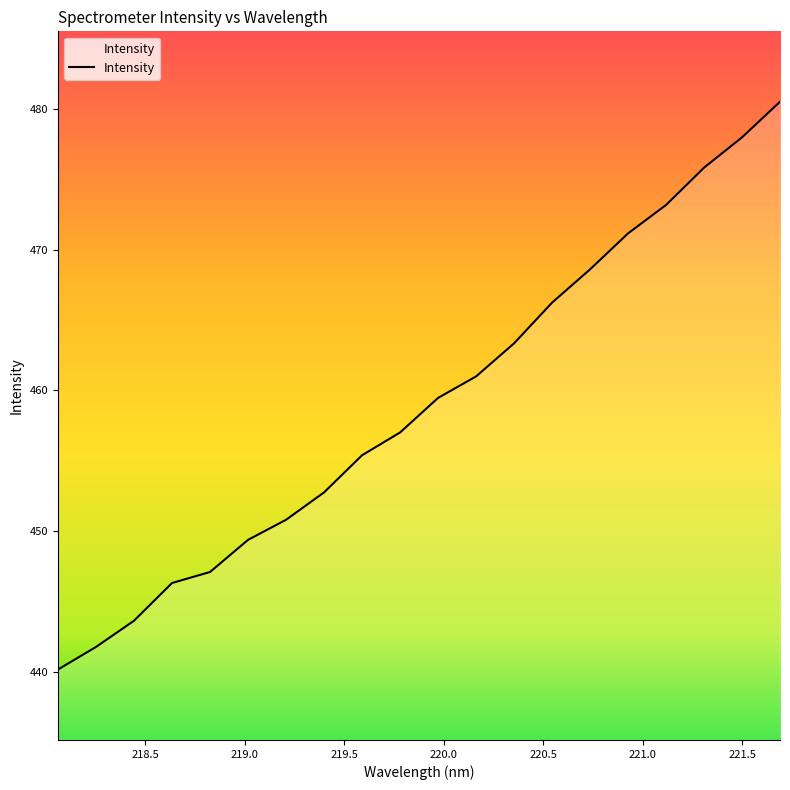

True or false: the data has more than 1 interior local peaks.

False